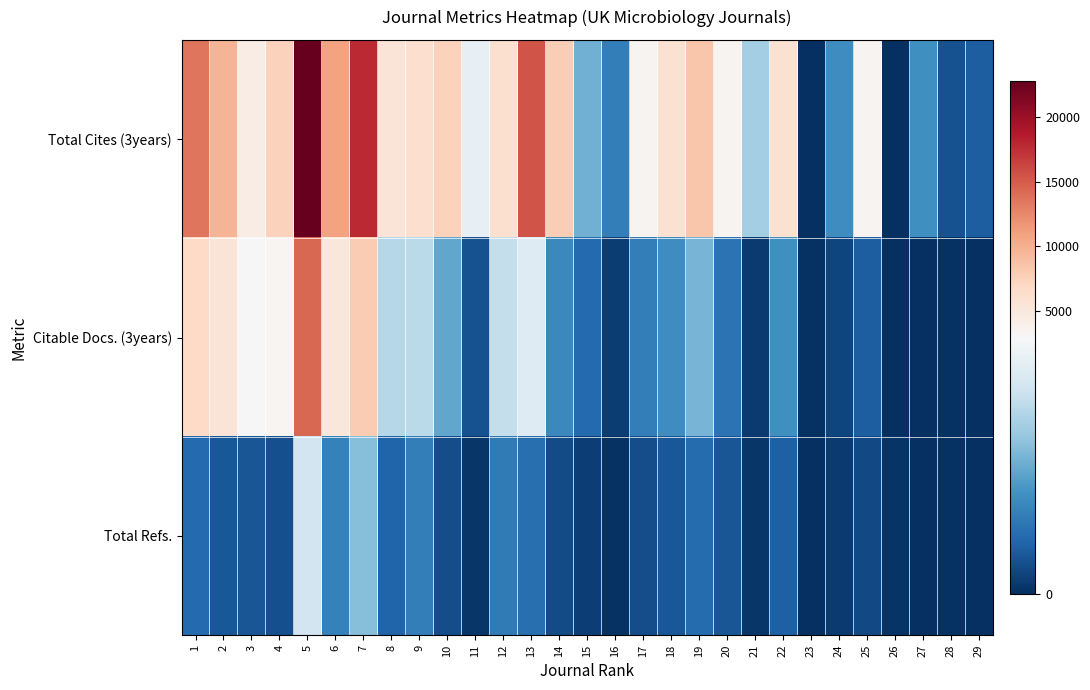

Which series has the largest total across all categories?

Total Cites (3years)